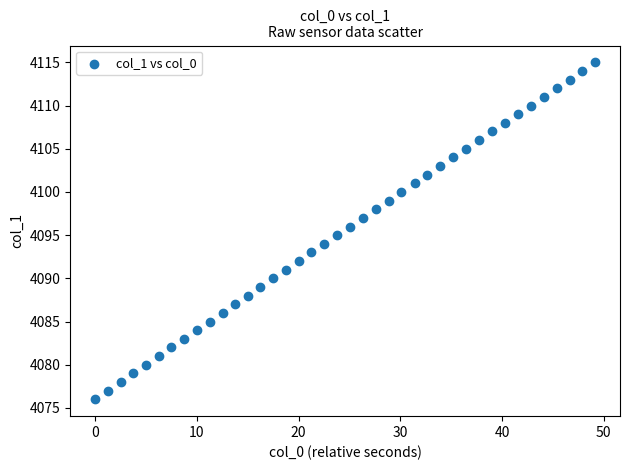

What is the range of Y values (max minus min)?

39